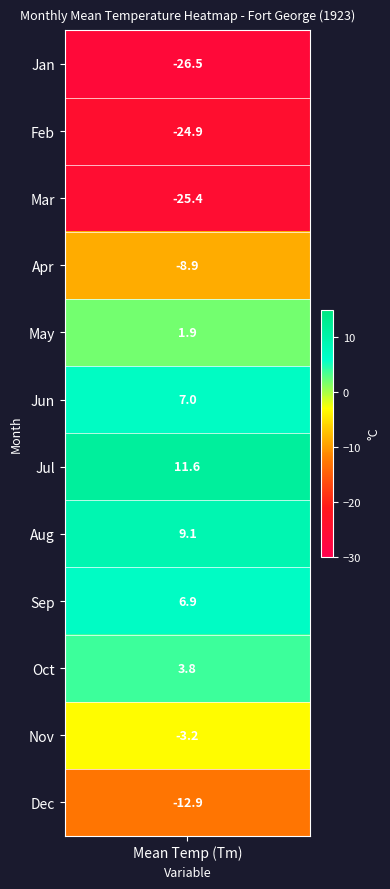

The value at 9 is 1.9. True or false?

False